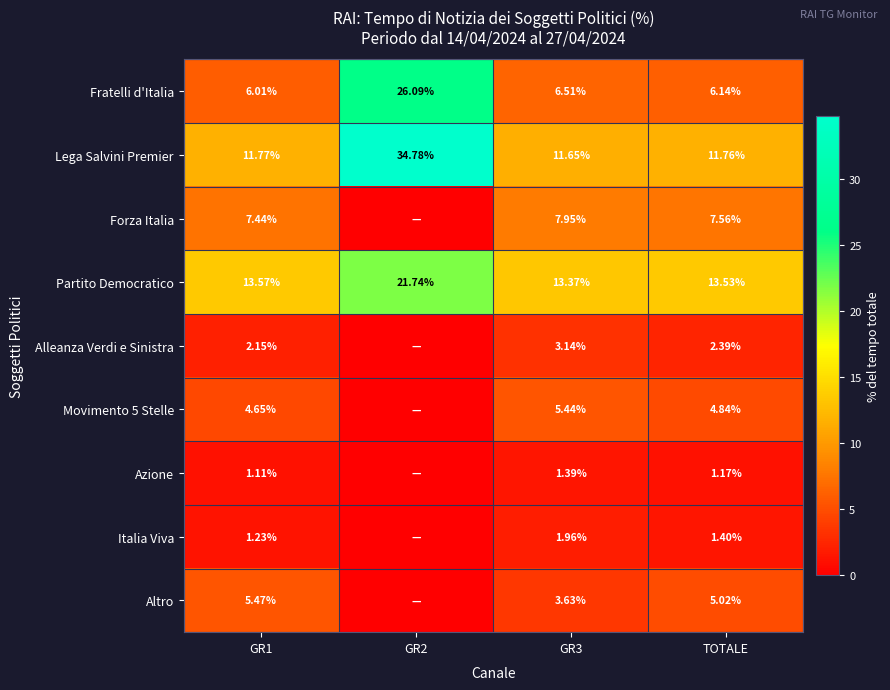

The value of Partito Democratico at GR1 is 13.6. True or false?

True